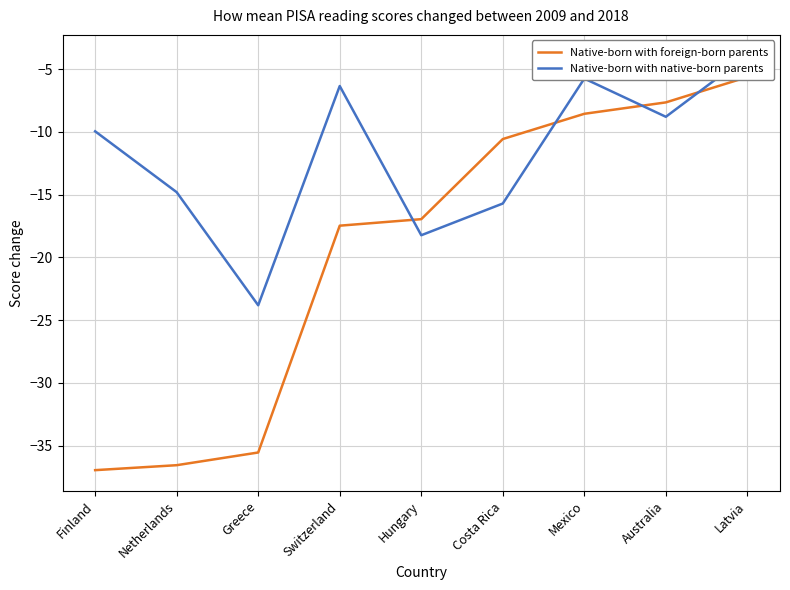

What is the value of the Native-born with native-born parents point at the 7th from the left?

-5.7